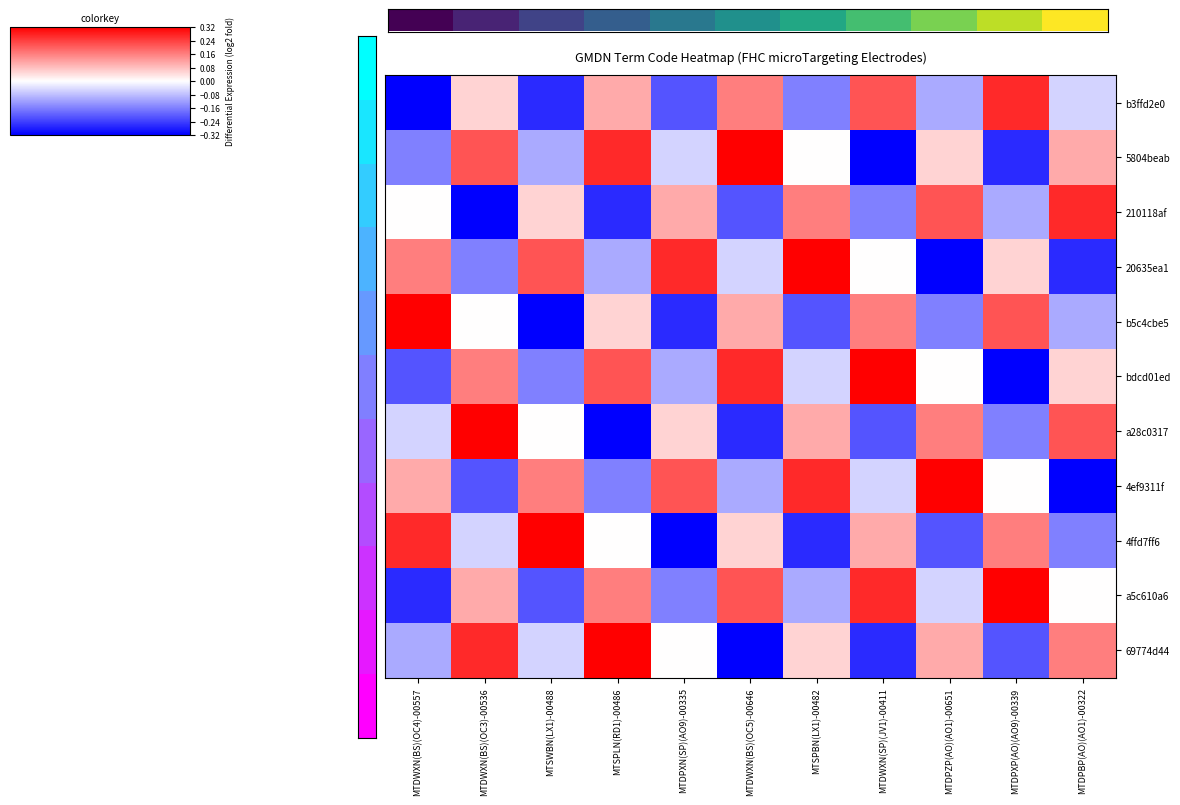

How many data points does each series have?

11